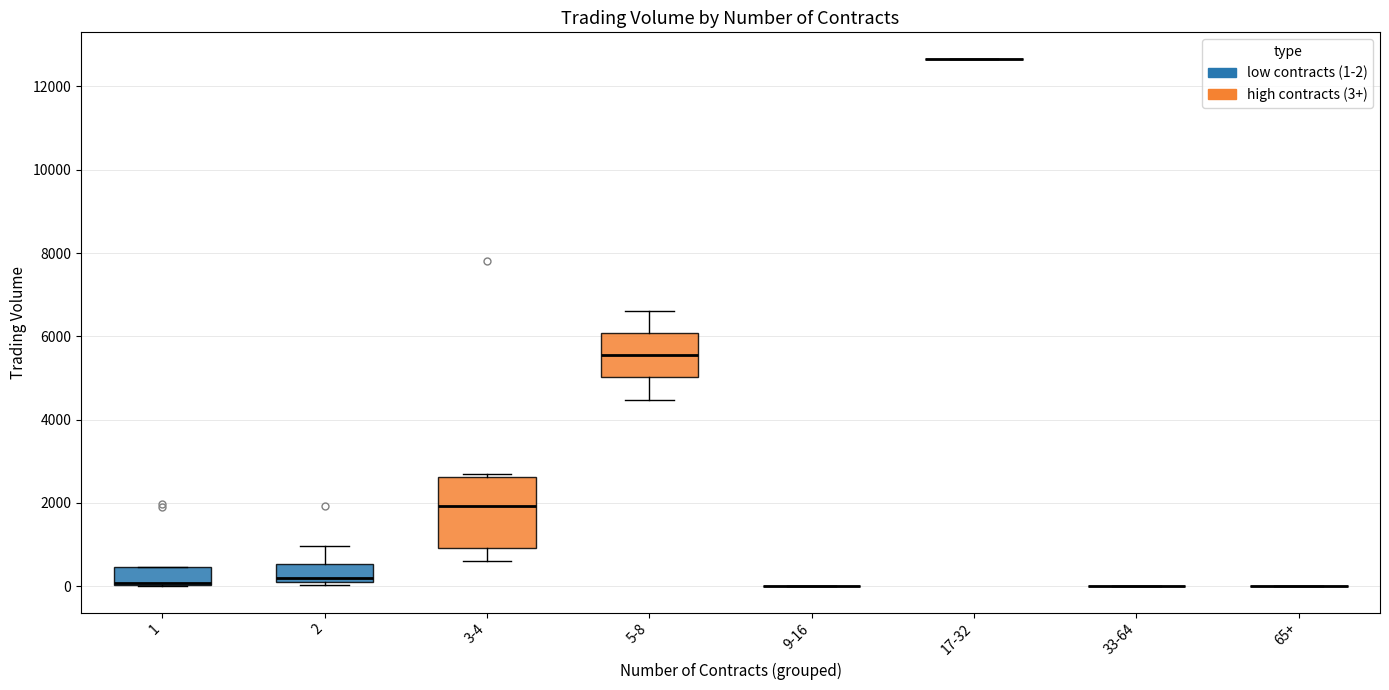

Comparing the boxes themselves (not the whiskers), which one is the tallest?

3-4